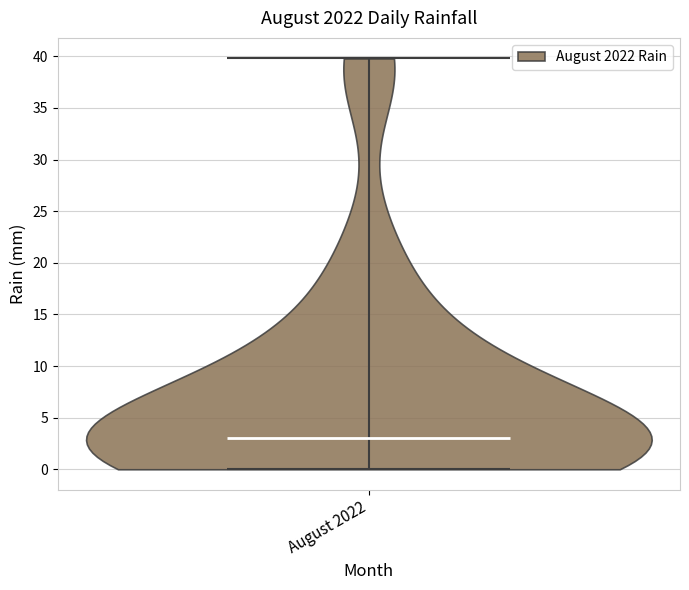

Read this violin plot against the y-axis: where its median line is, and the lowest and highest points the violin reaches. The values are not printed on the chart, so give them approximately, as read against the axis.

median line 3, lowest point 0, highest point 40